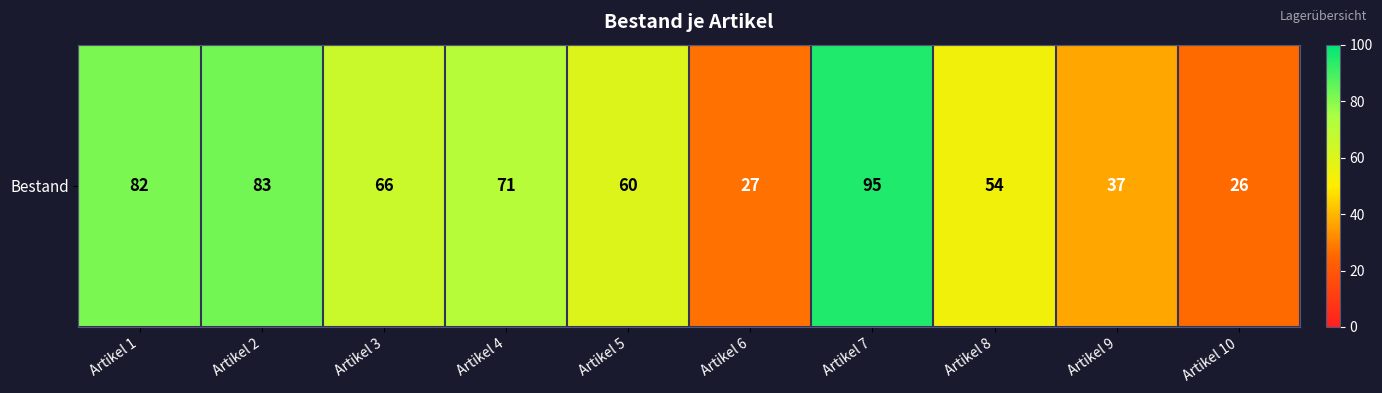

Reading left to right, transcribe all the data shown in this chart.

82	83	66	71	60	27	95	54	37	26